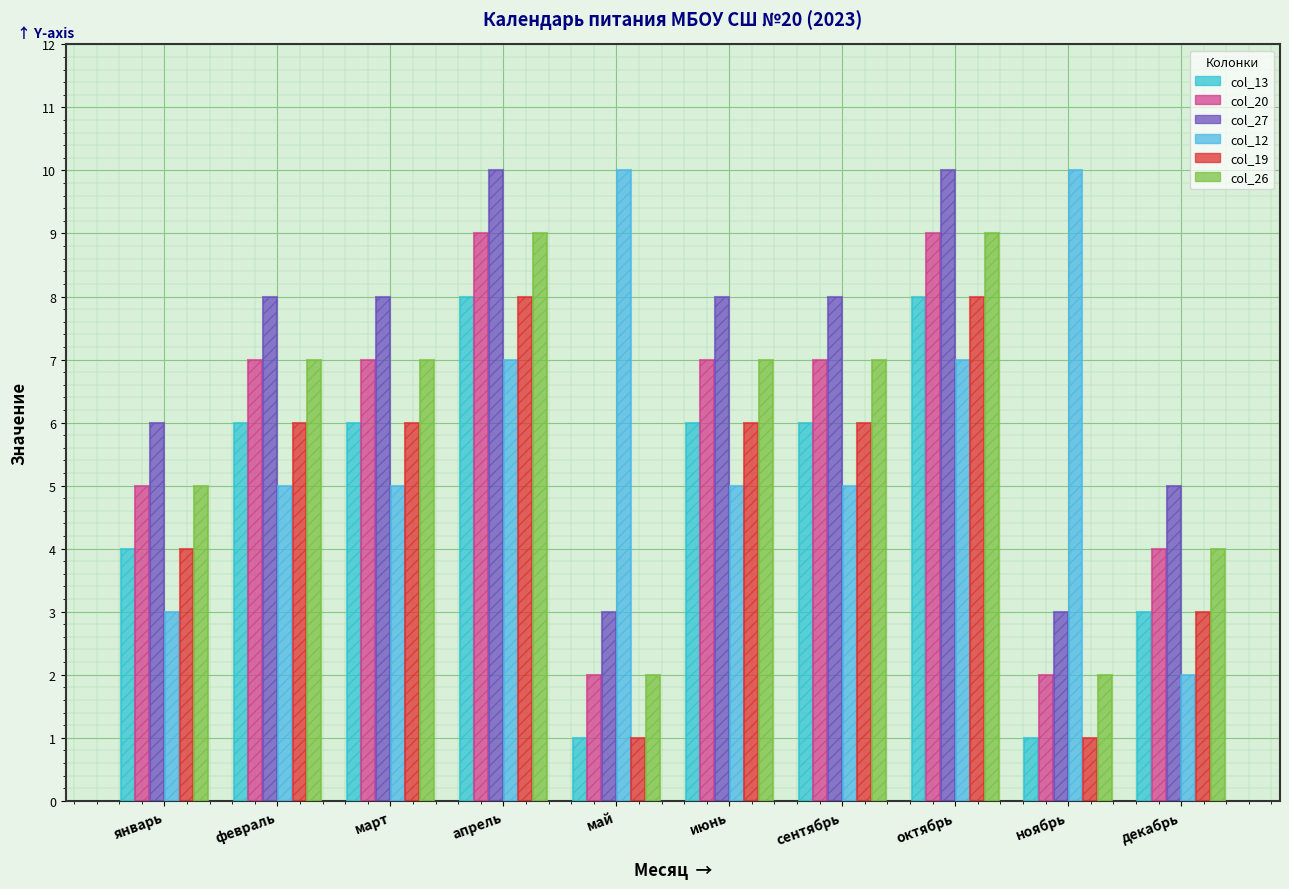

The col_27 series shows 4 at ноябрь. True or false?

False